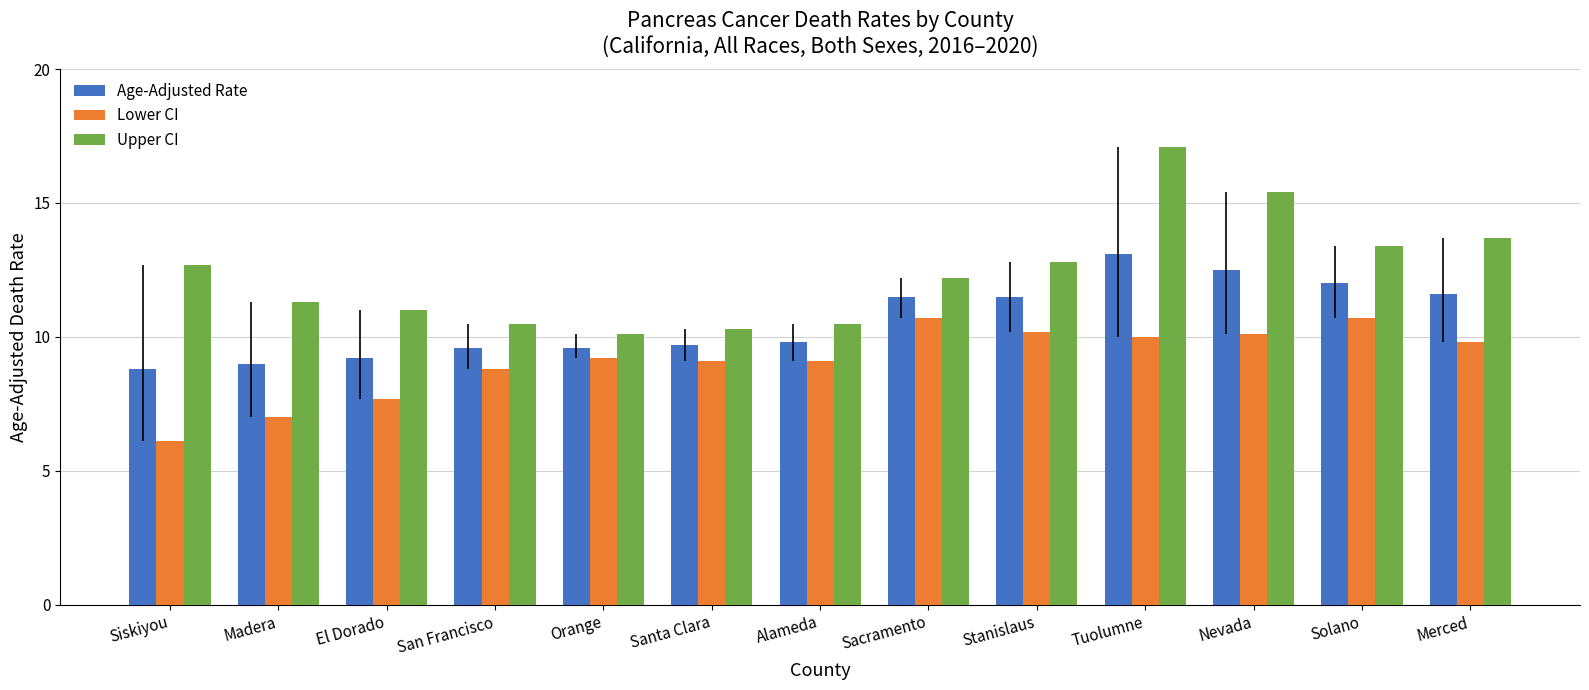

What is the smallest value displayed?

6.1